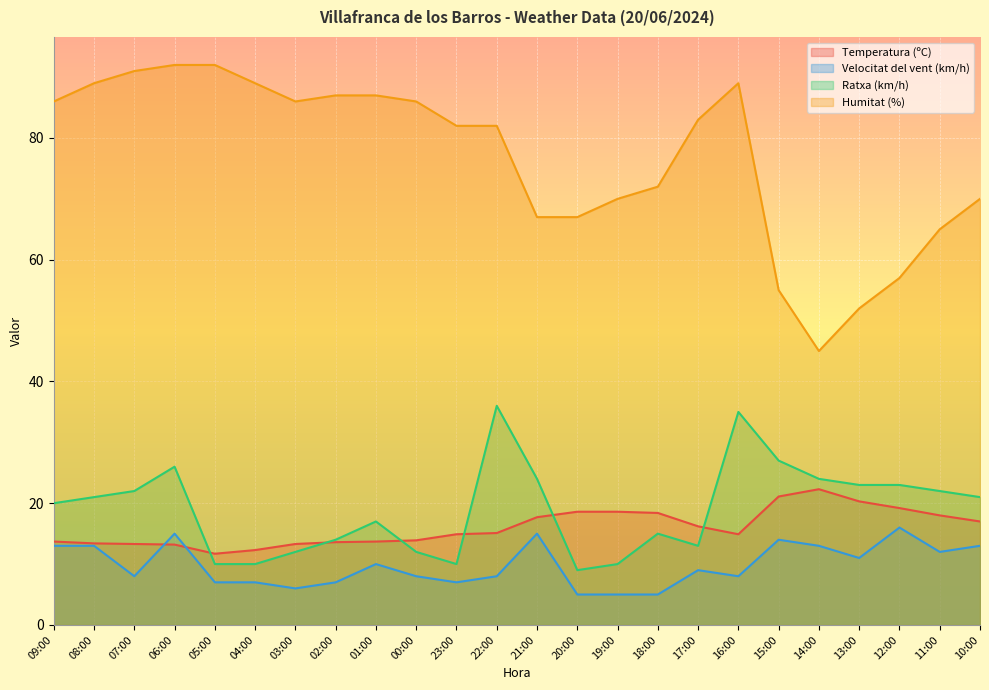

Count the number of data series in this chart.

4